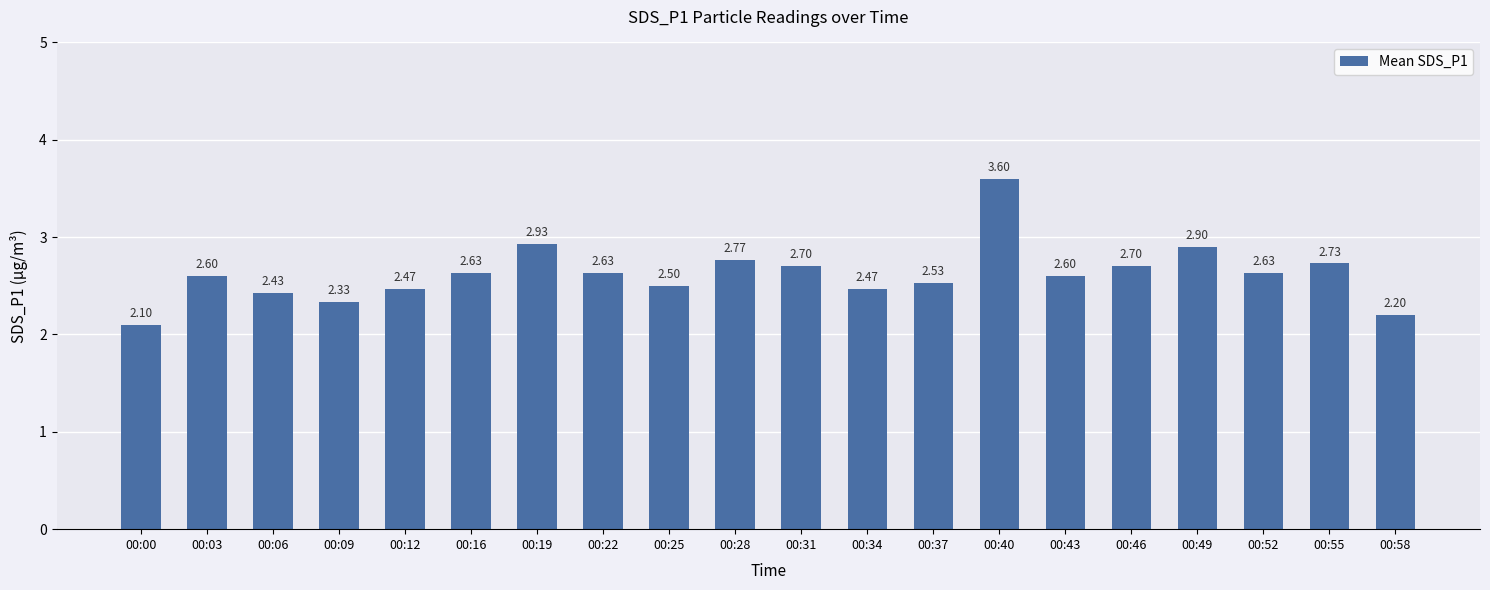

What is the minimum value shown in the chart?

2.1